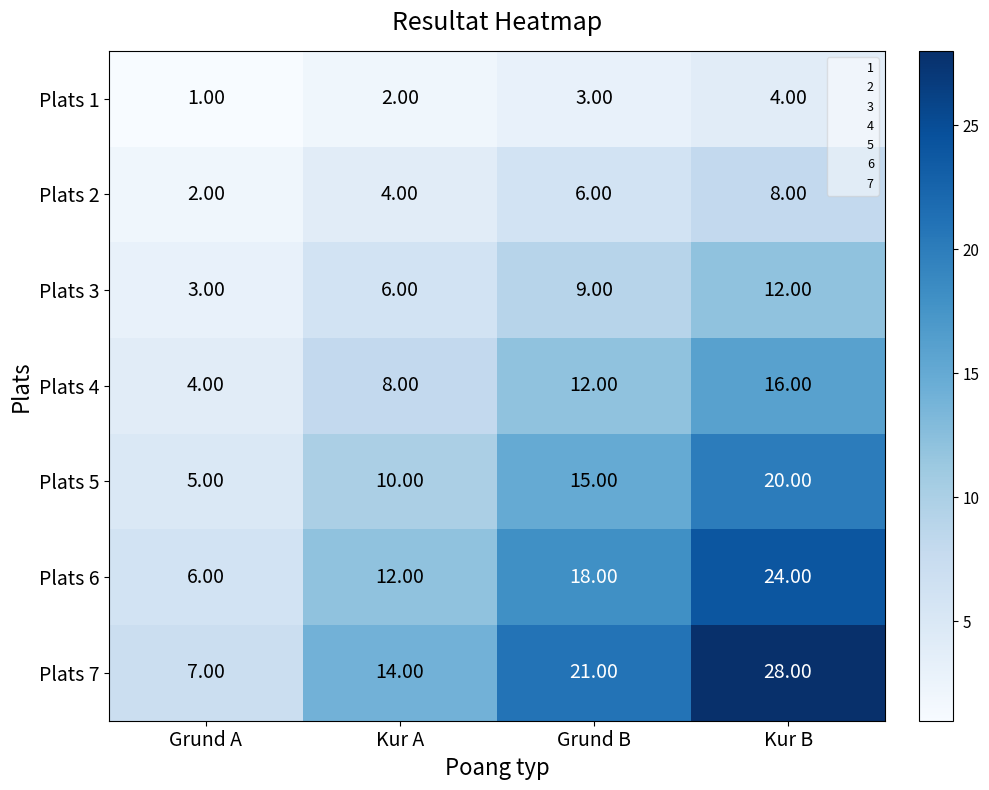

Which series has the widest spread of values?

Plats 7